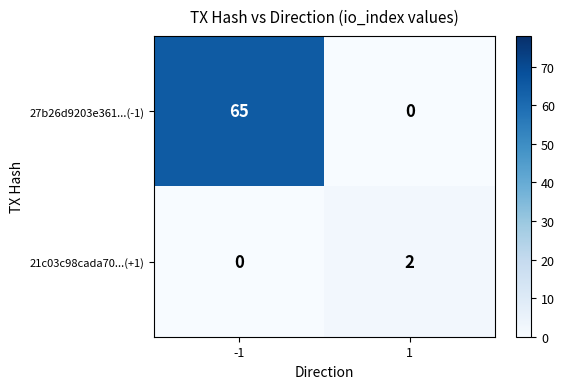

Is it true that 21c03c98cada70...(+1) equals 0 at -1?

True